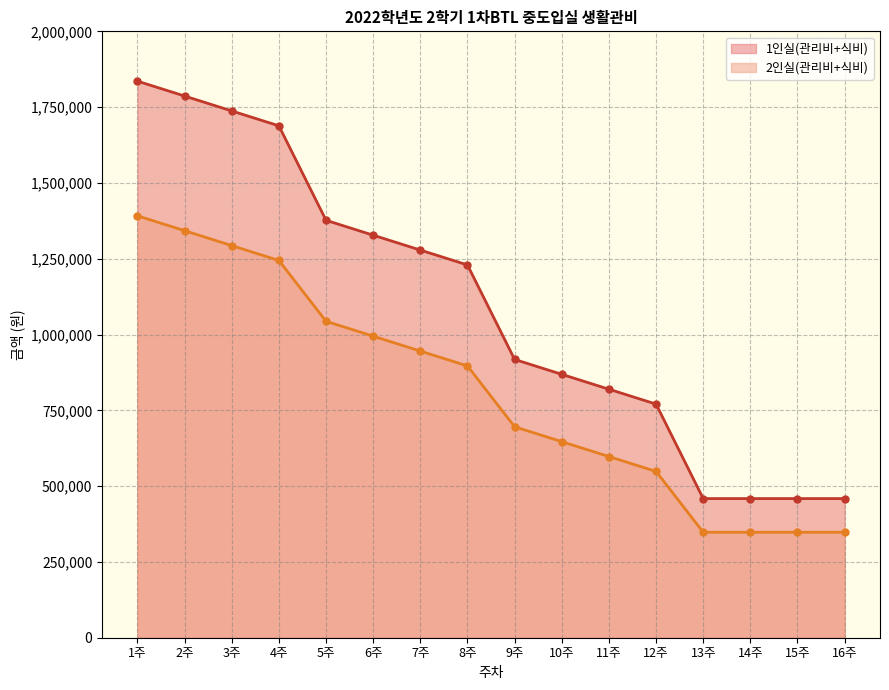

How many lines are shown in the chart?

2